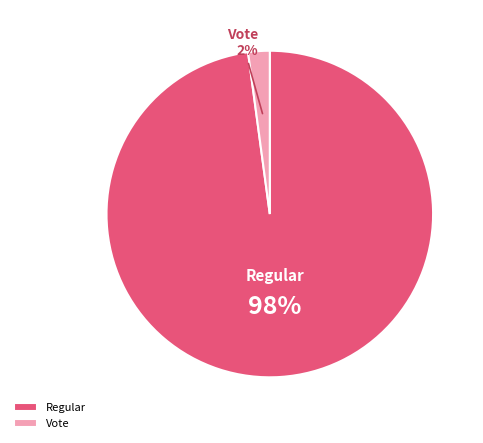

True or false: Regular accounts for 98% of the total.

True